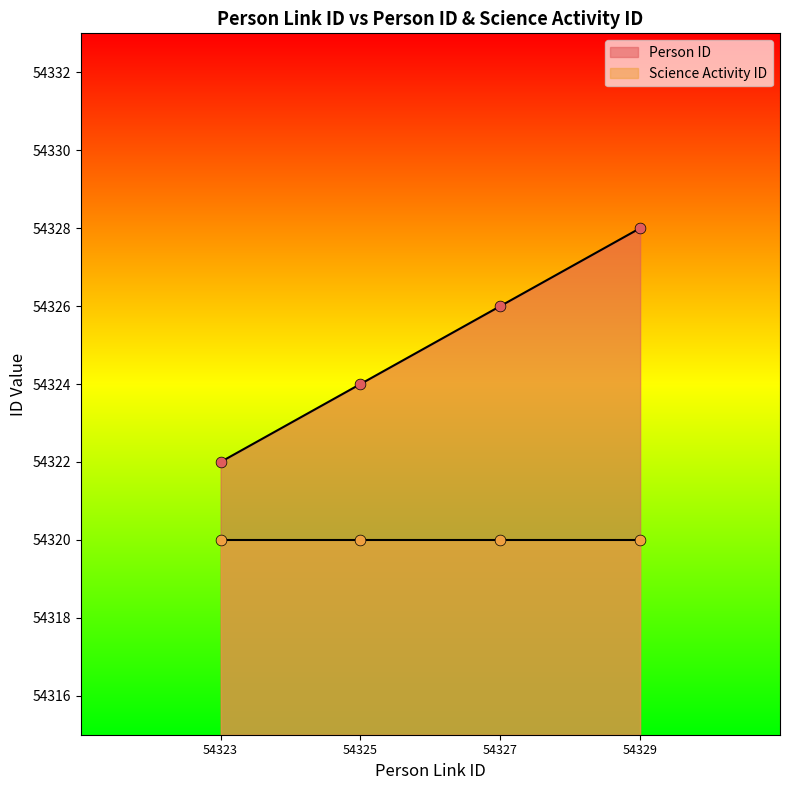

What is the ratio of the value at 54325 to the value at 54323?

1.0